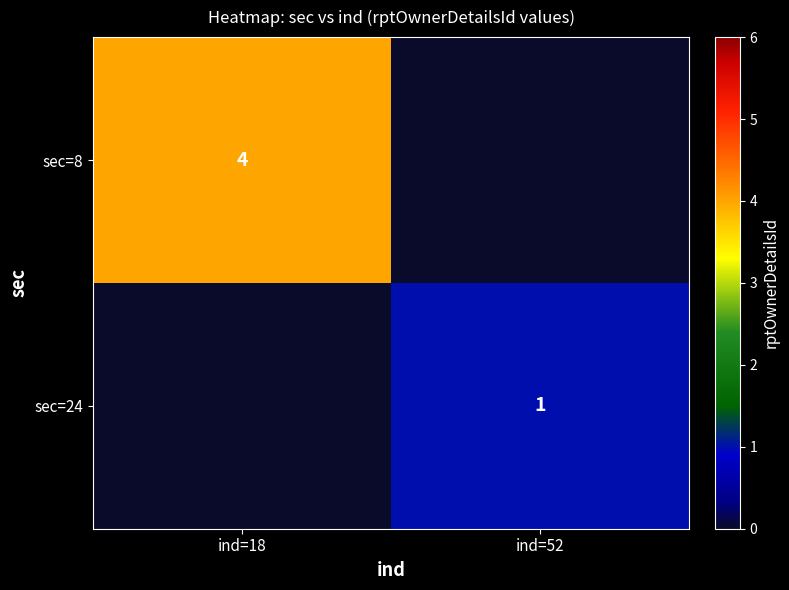

The sec=8 series shows 1 at ind=18. True or false?

False